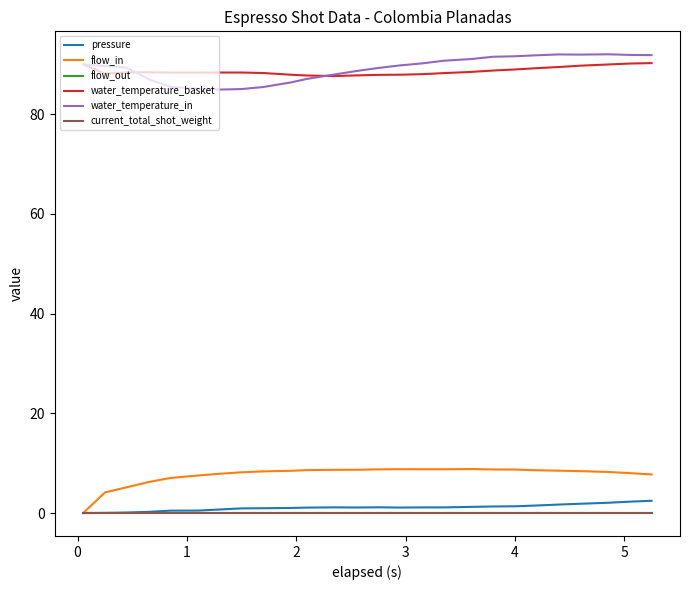

Does the chart have visible grid lines?

No